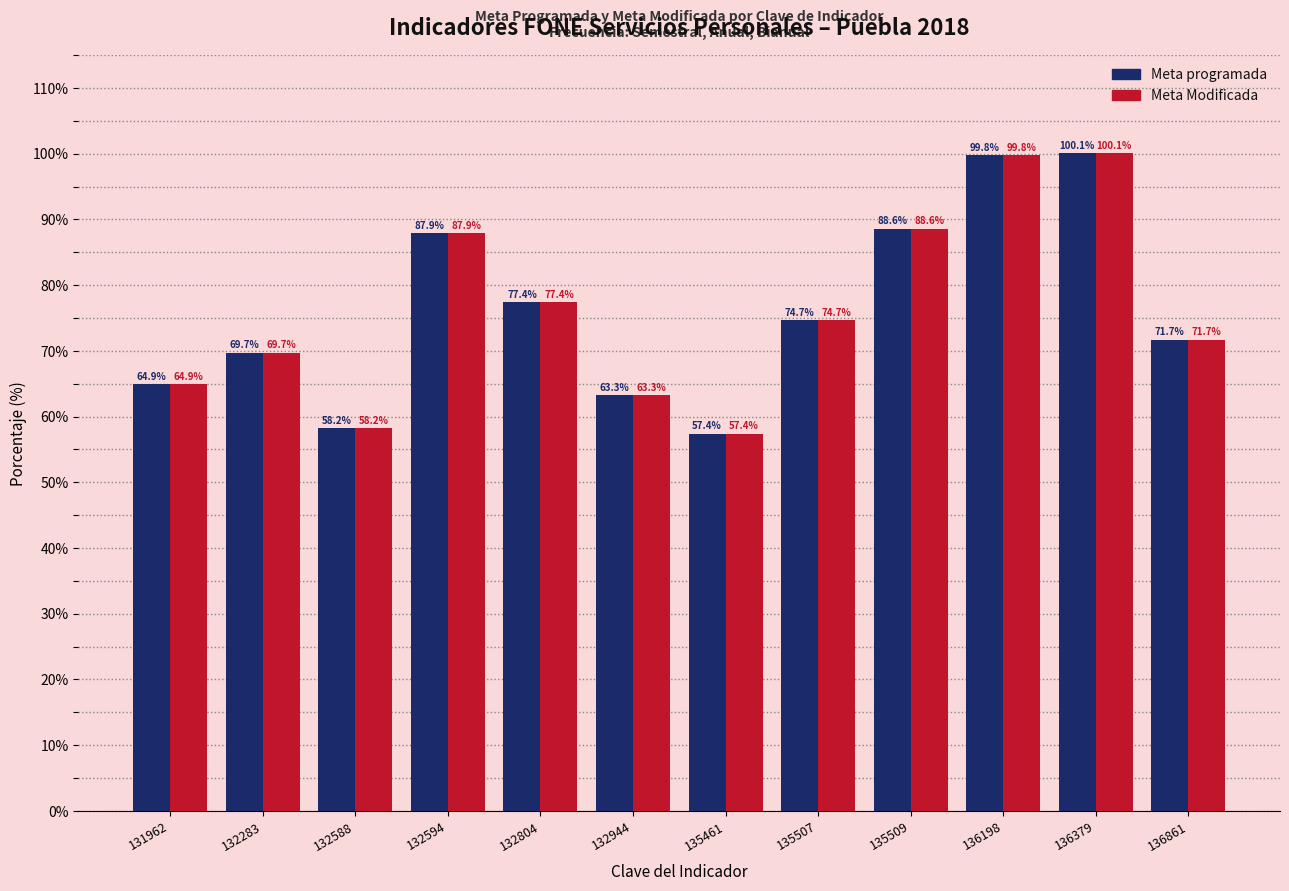

At how many categories does at least one series exceed 70?

7